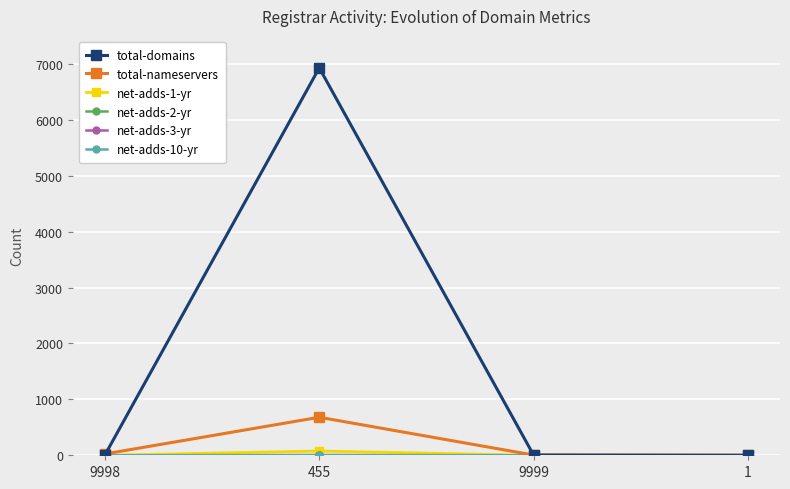

True or false: total-domains has more than 0 points higher than both neighbors.

True